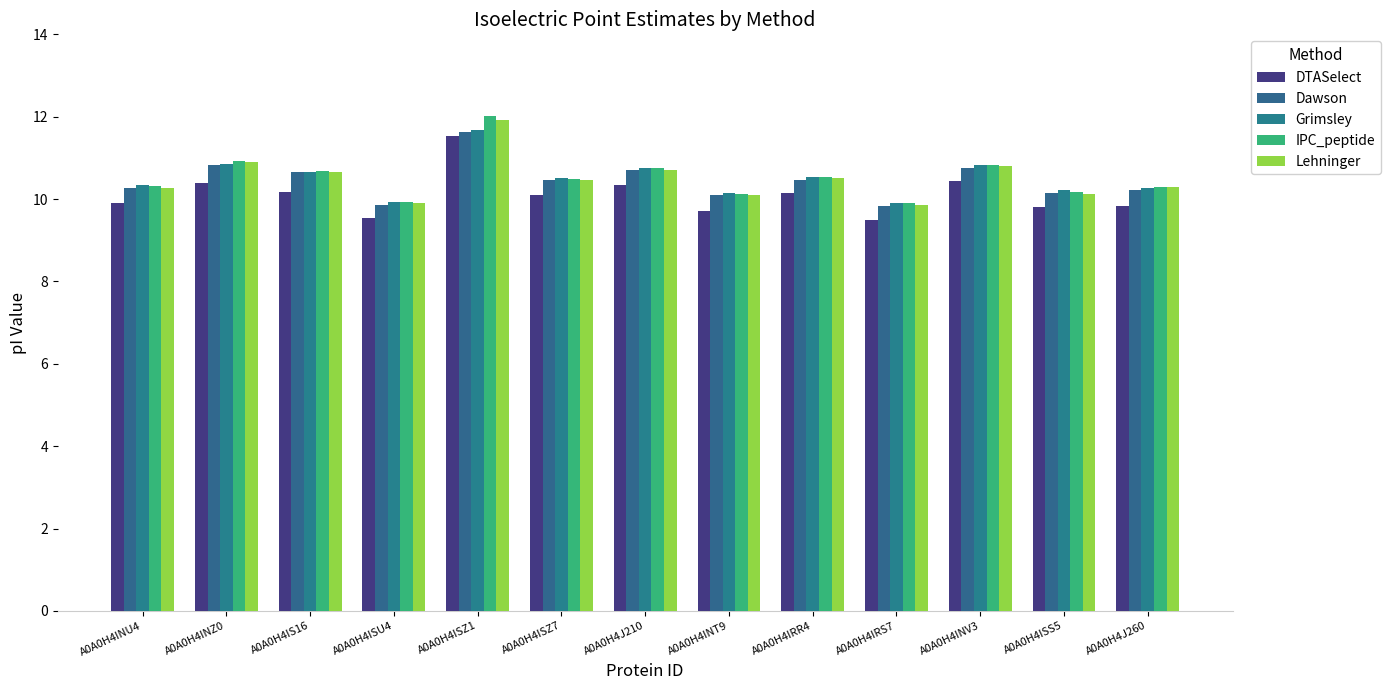

What is the difference between the maximum and minimum values in the IPC_peptide series?

2.1